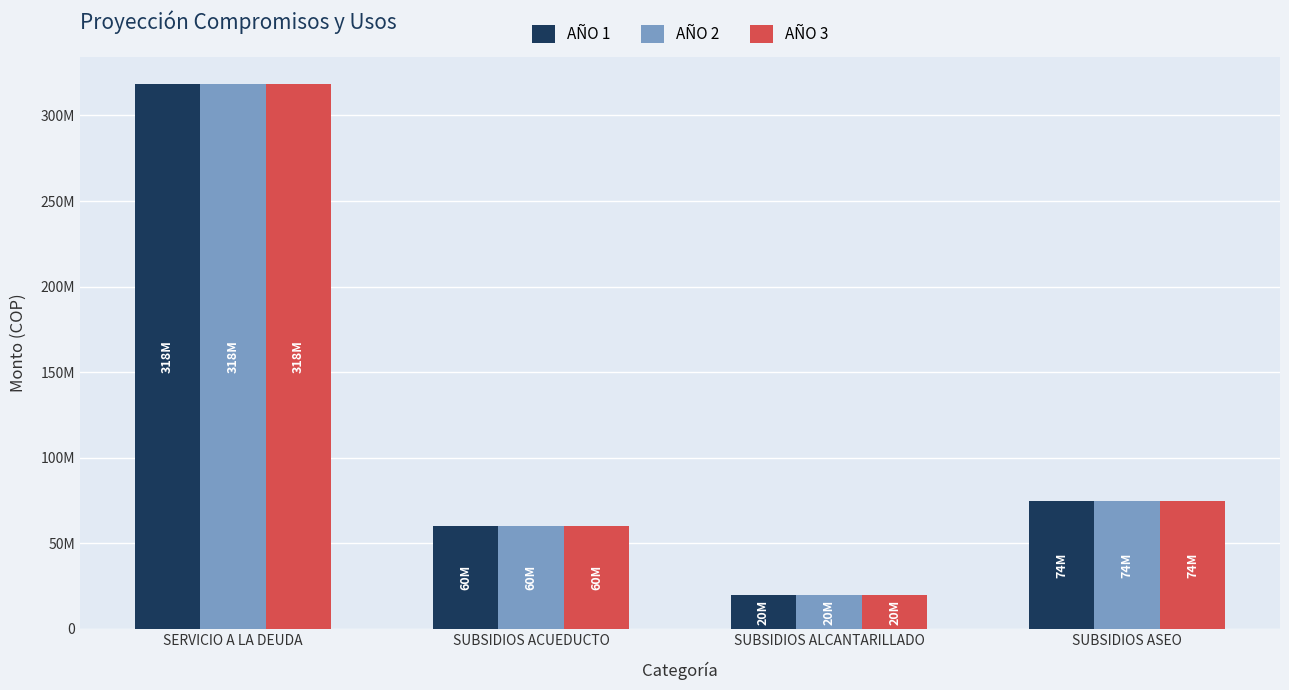

Does the chart contain stacked bars?

No